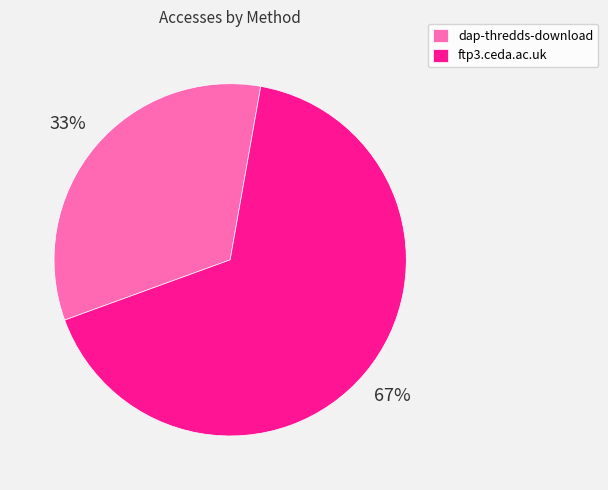

What is the largest slice in the pie chart?

ftp3.ceda.ac.uk